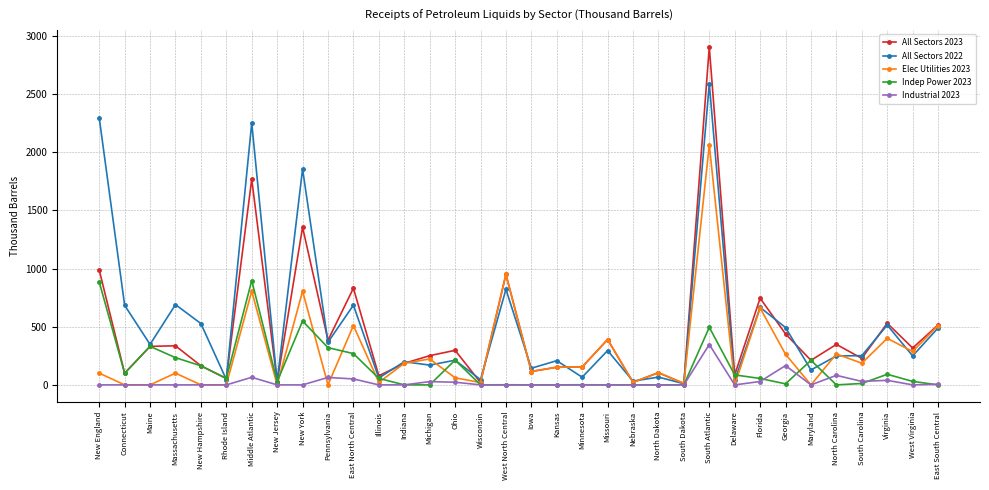

Is it true that All Sectors 2022 equals 690 at Massachusetts?

True